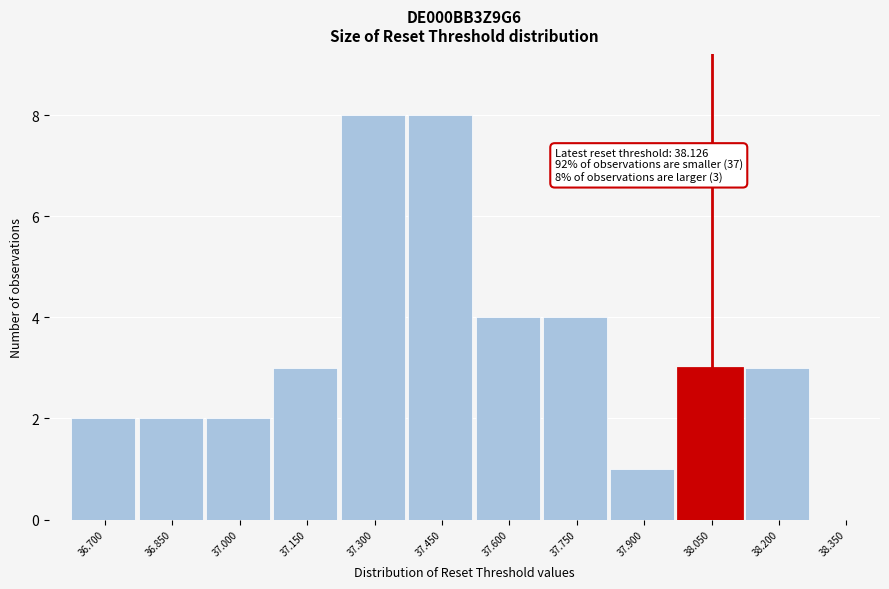

Reading right to left, what are all the values shown in this chart?

38.350=0	38.200=3	38.050=3	37.900=1	37.750=4	37.600=4	37.450=8	37.300=8	37.150=3	37.000=2	36.850=2	36.700=2